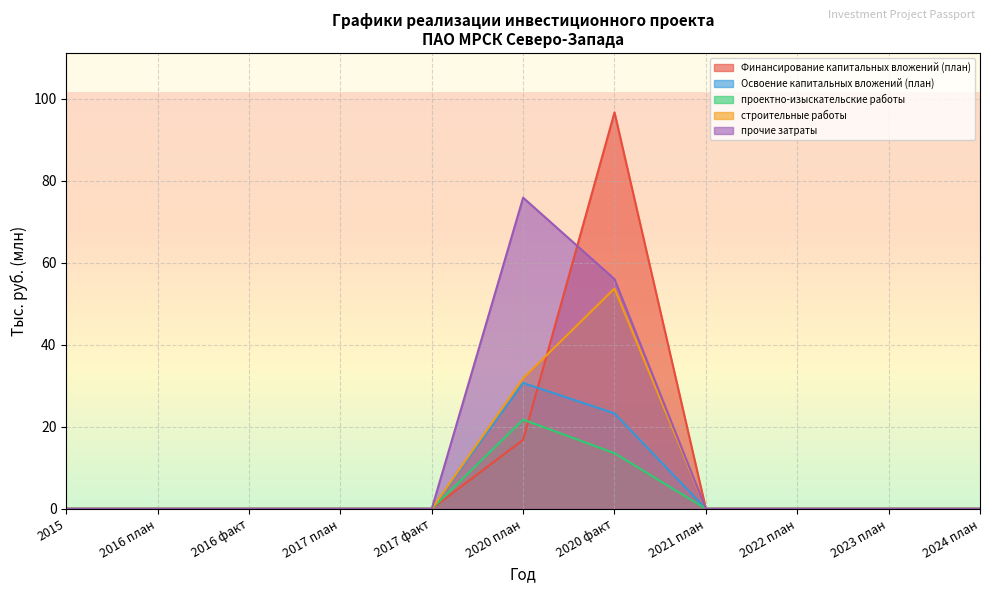

How many data points in Освоение капитальных вложений (план) are above 0?

2